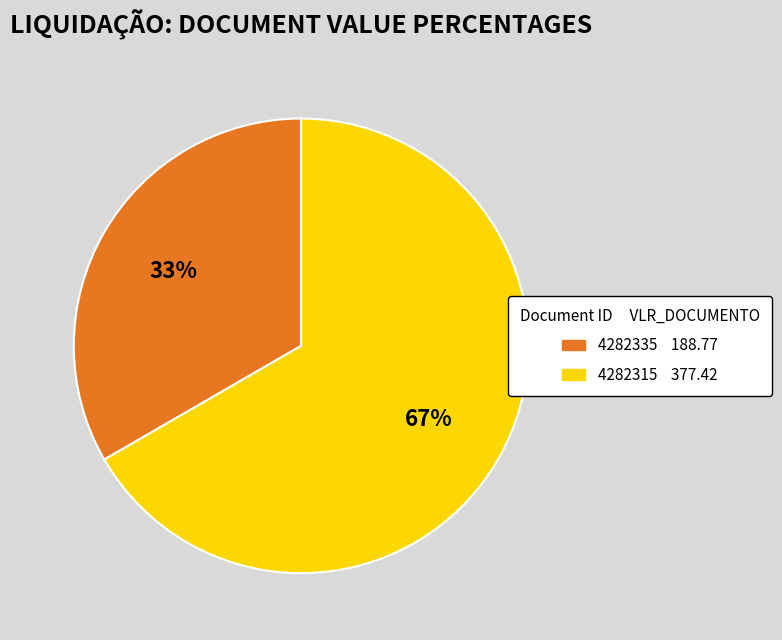

What is the majority slice?

4282315